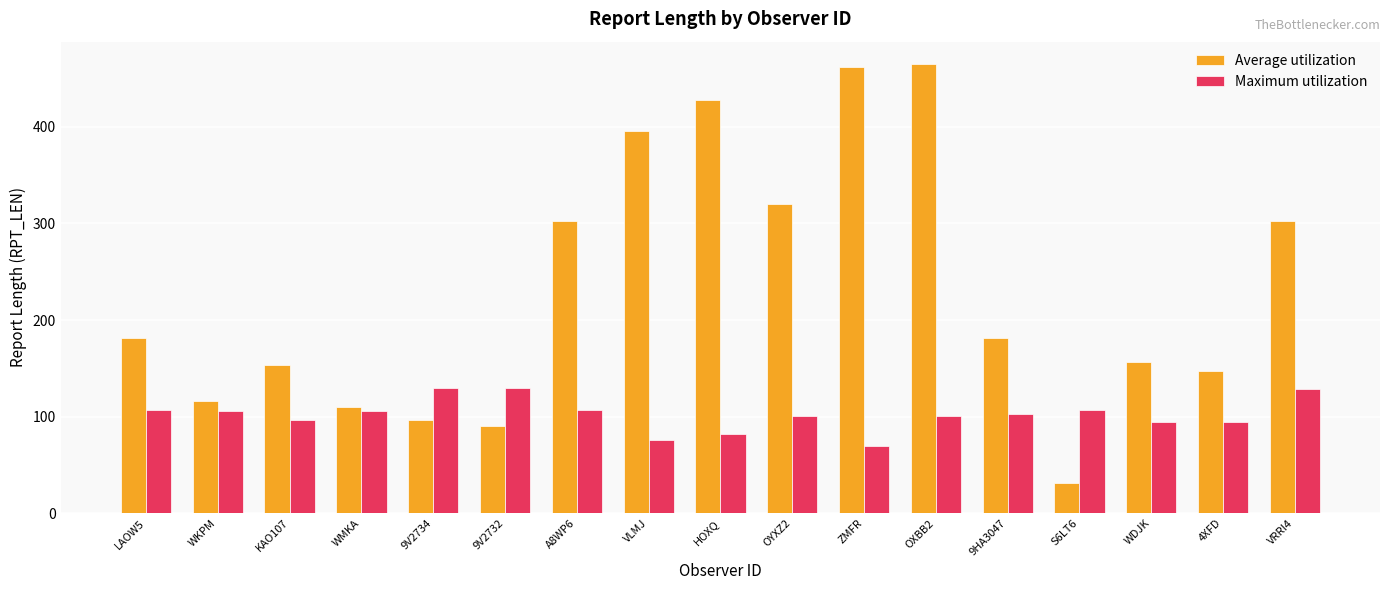

What are all the series names shown in the legend?

Average utilization, Maximum utilization